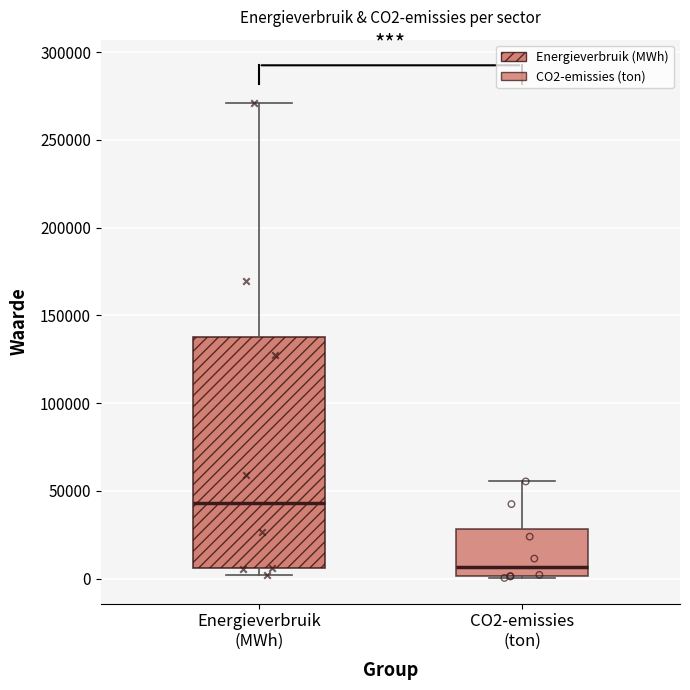

Which box has the lowest median line?

CO2-emissies (ton)